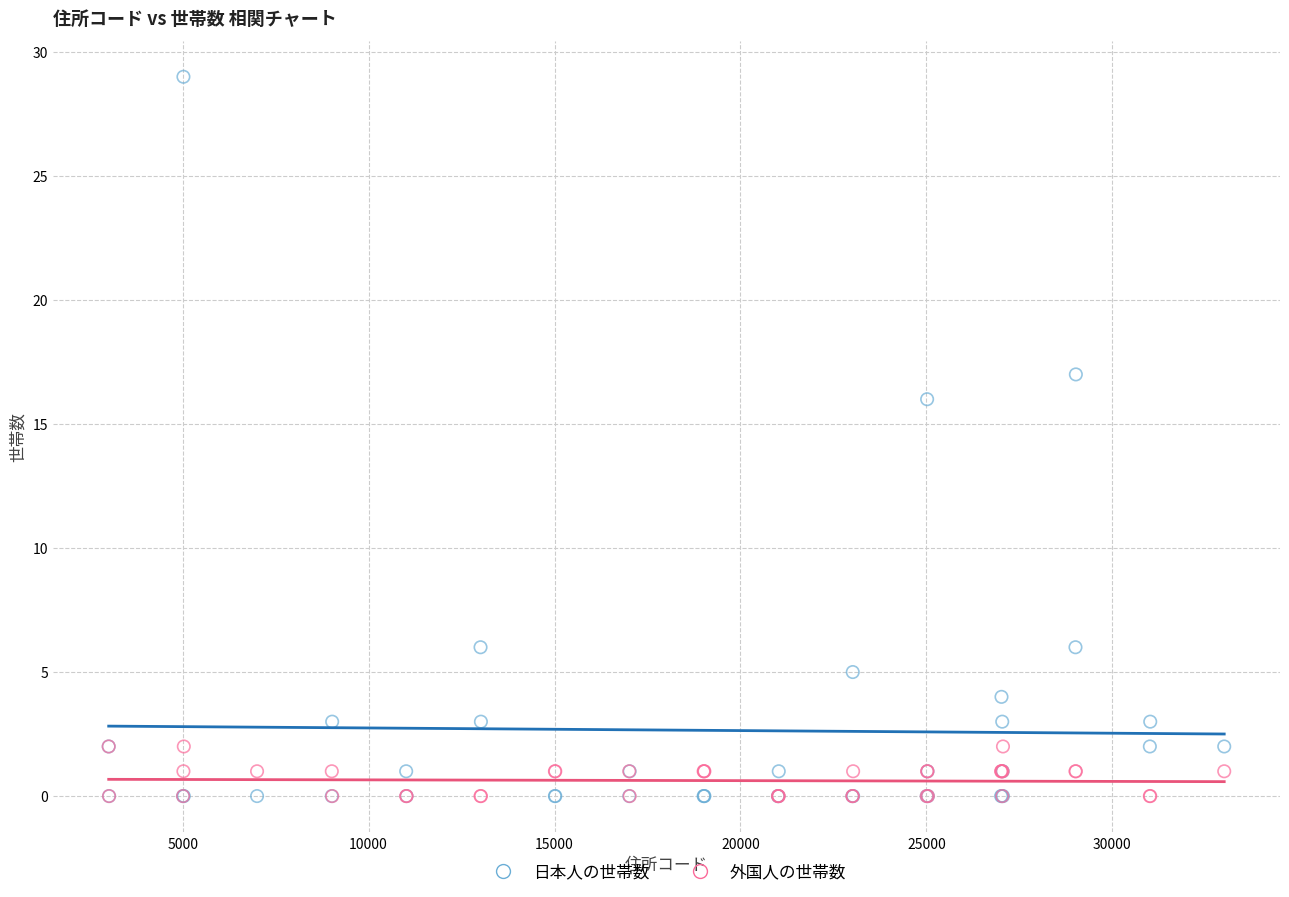

In the 日本人の世帯数 series, what Y value is closest to 14?

16